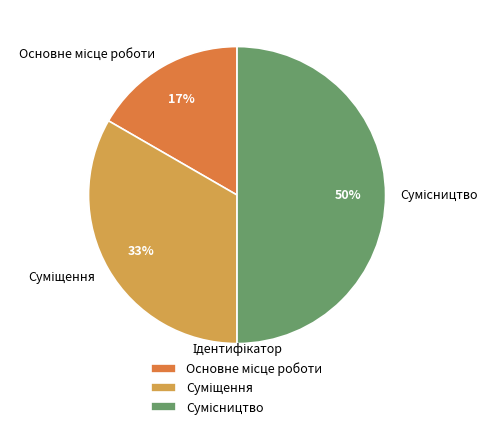

To the nearest percent, what is the average slice percentage?

33%